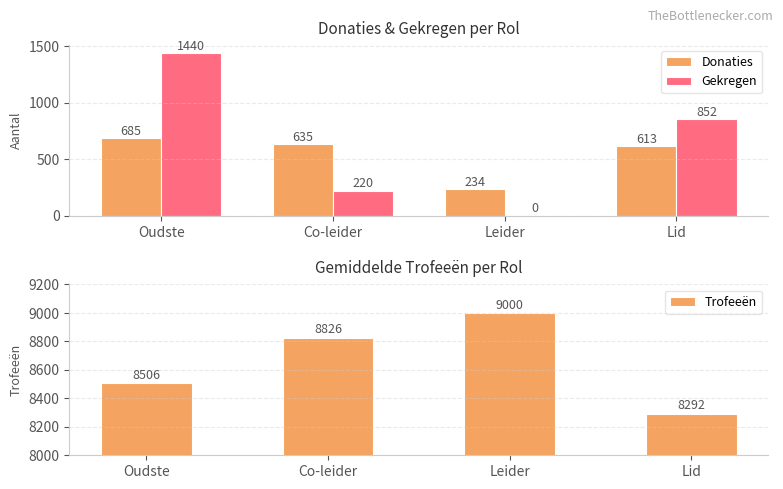

How many Gekregen values are between 220 and 1440?

3